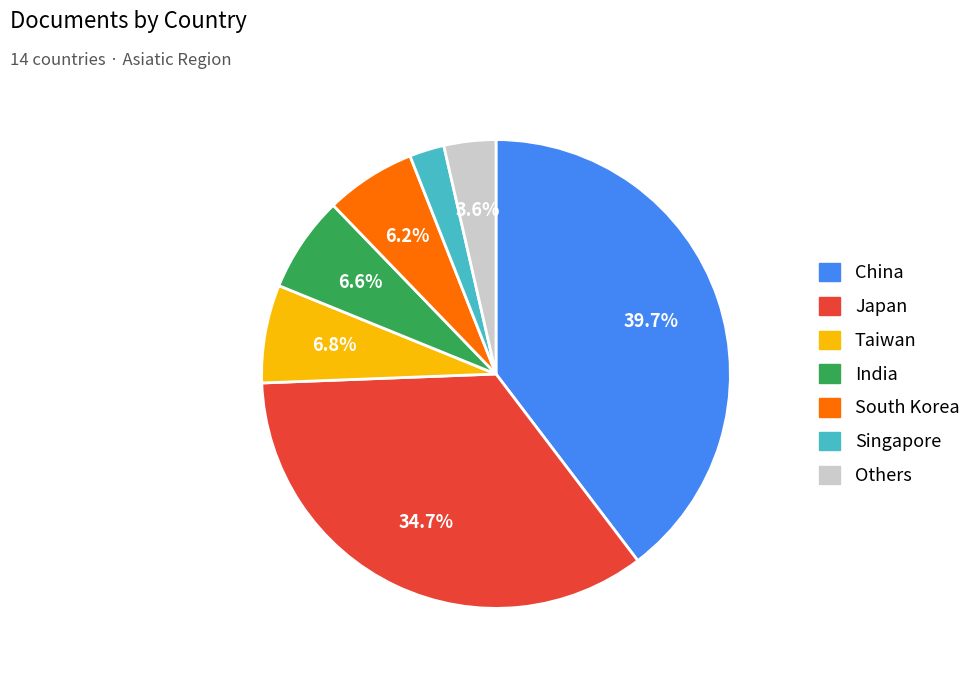

Is there a majority slice in this chart?

No